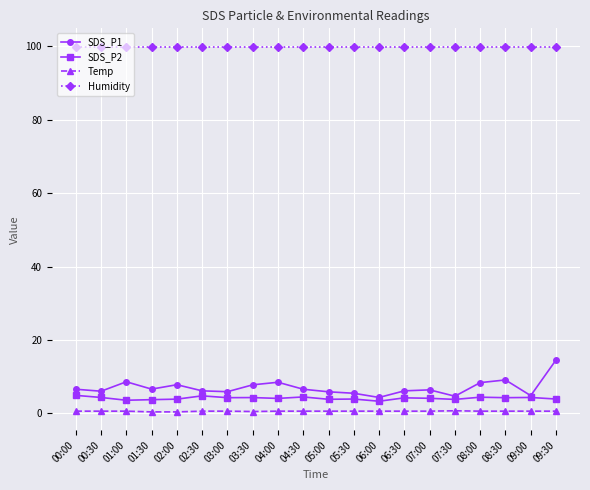

True or false: Temp and SDS_P2 cross at least once.

False